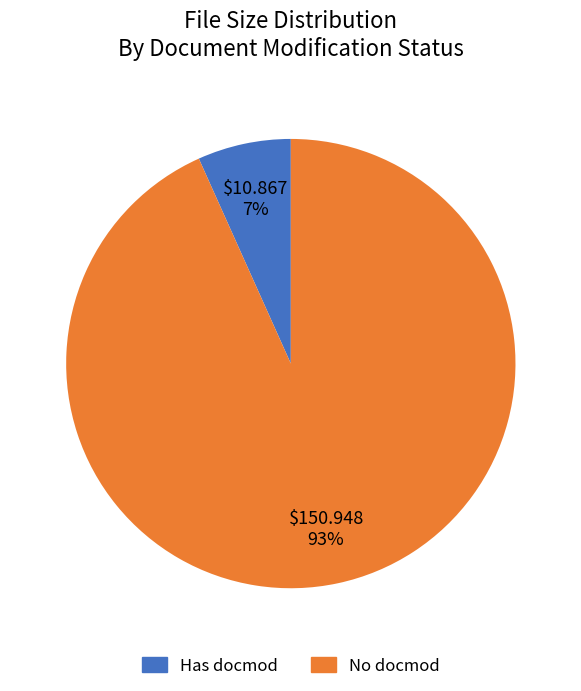

To the nearest percent, what is the average slice percentage?

50%